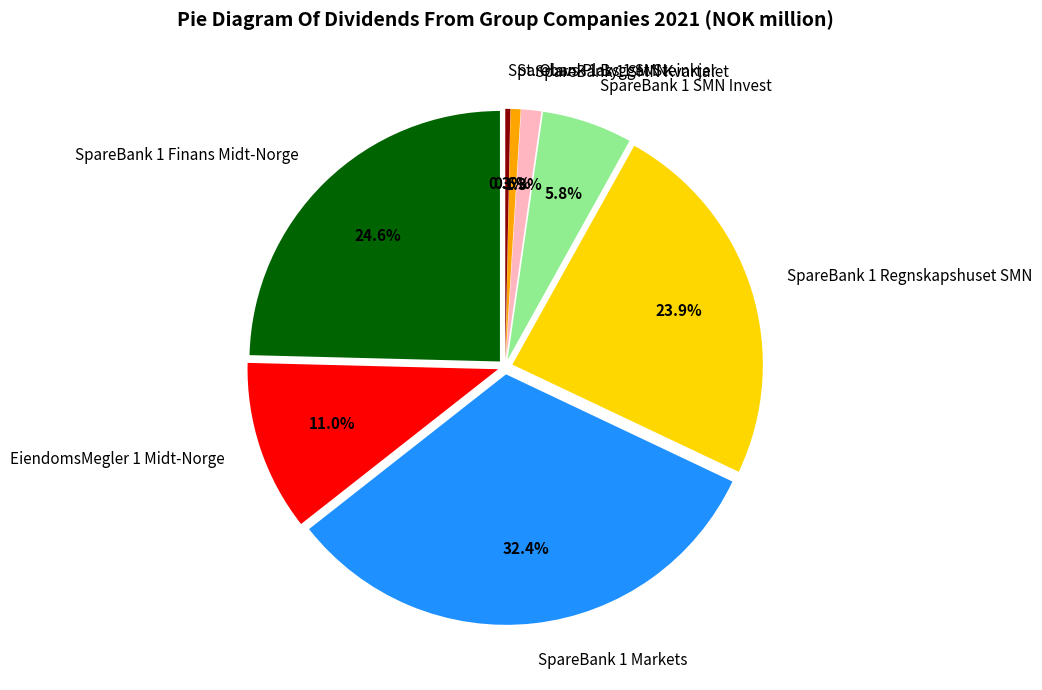

Is it true that SpareBank 1 Regnskapshuset SMN is 35% of the pie?

False